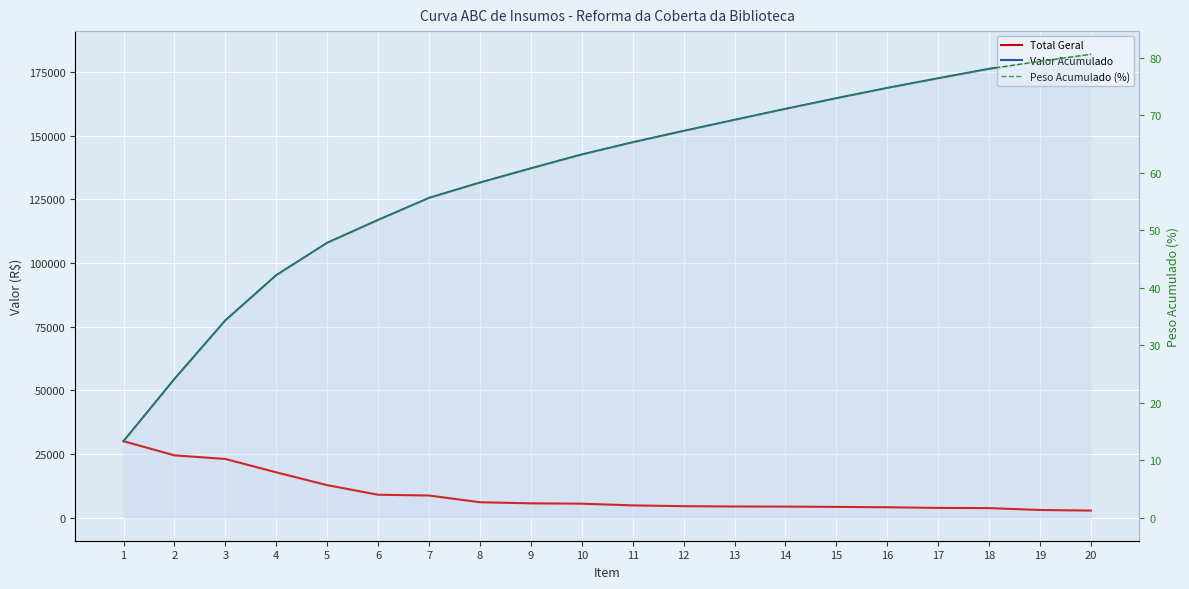

The value of Total Geral at 10 is 5448.5. True or false?

True